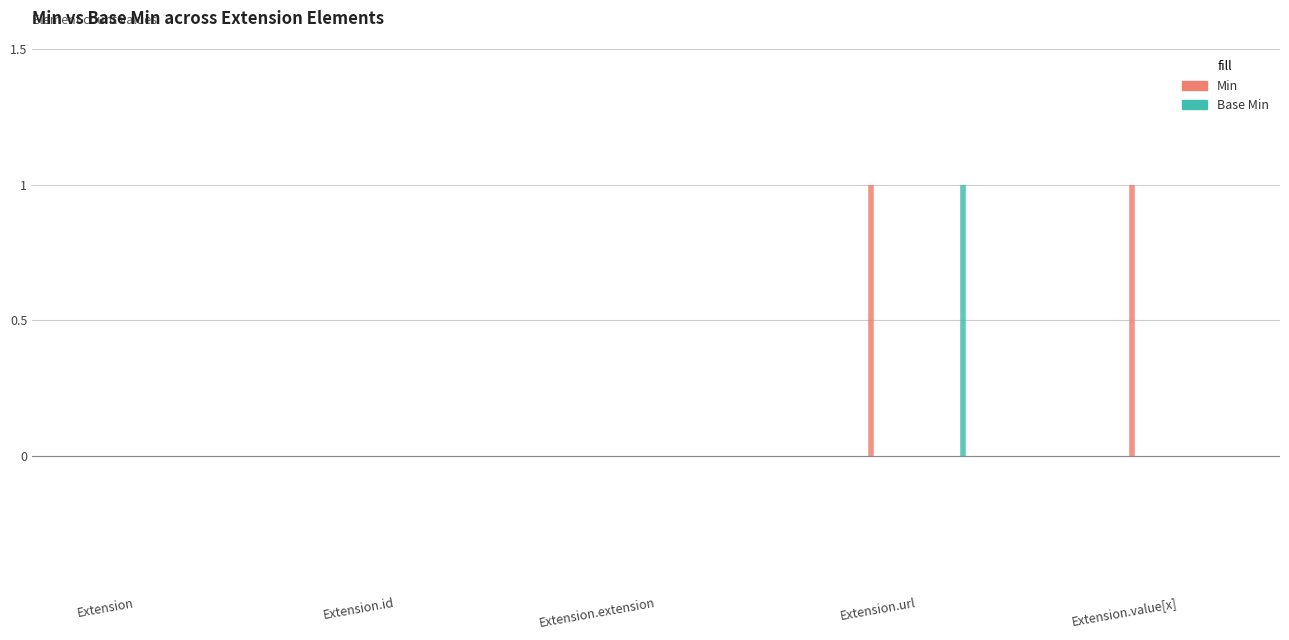

What is the approximate value of Min at Extension.value[x]?

1